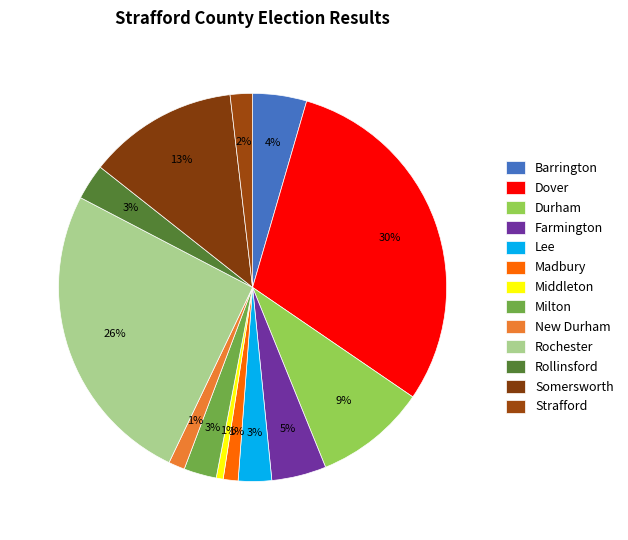

Does Middleton represent more than half of the total?

No